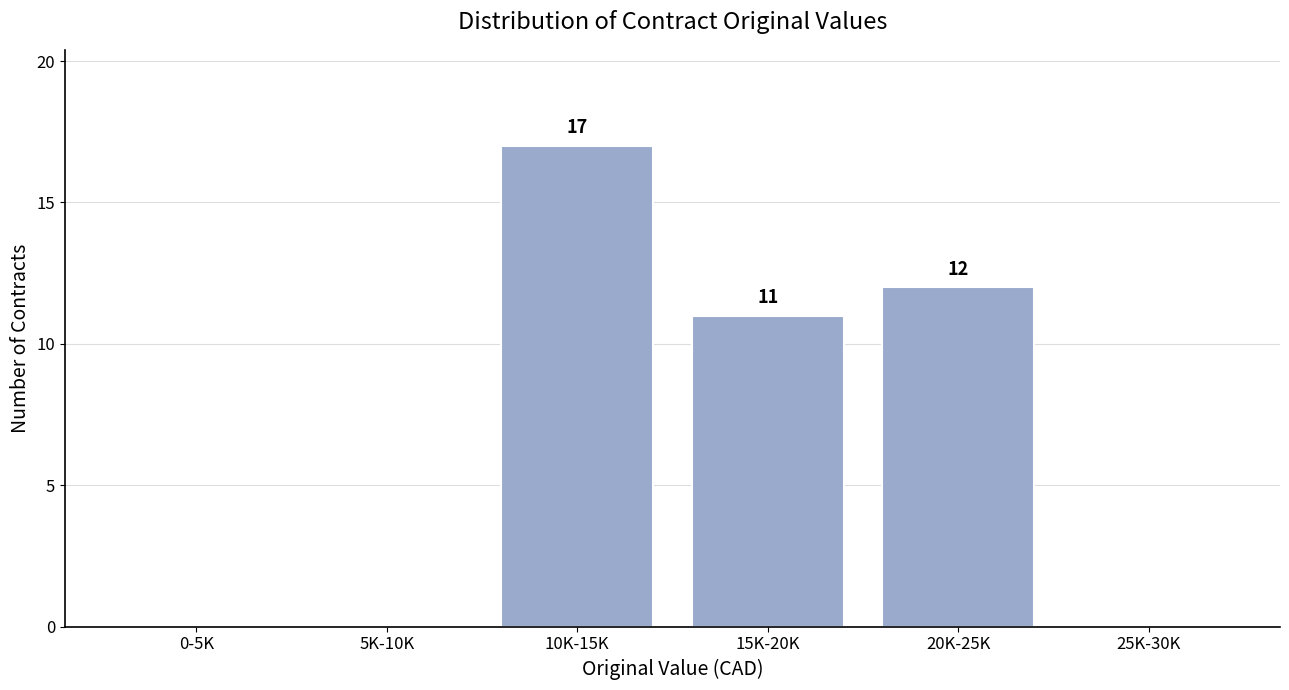

Reading right to left, list all the values displayed in this chart.

25K-30K=0	20K-25K=12	15K-20K=11	10K-15K=17	5K-10K=0	0-5K=0